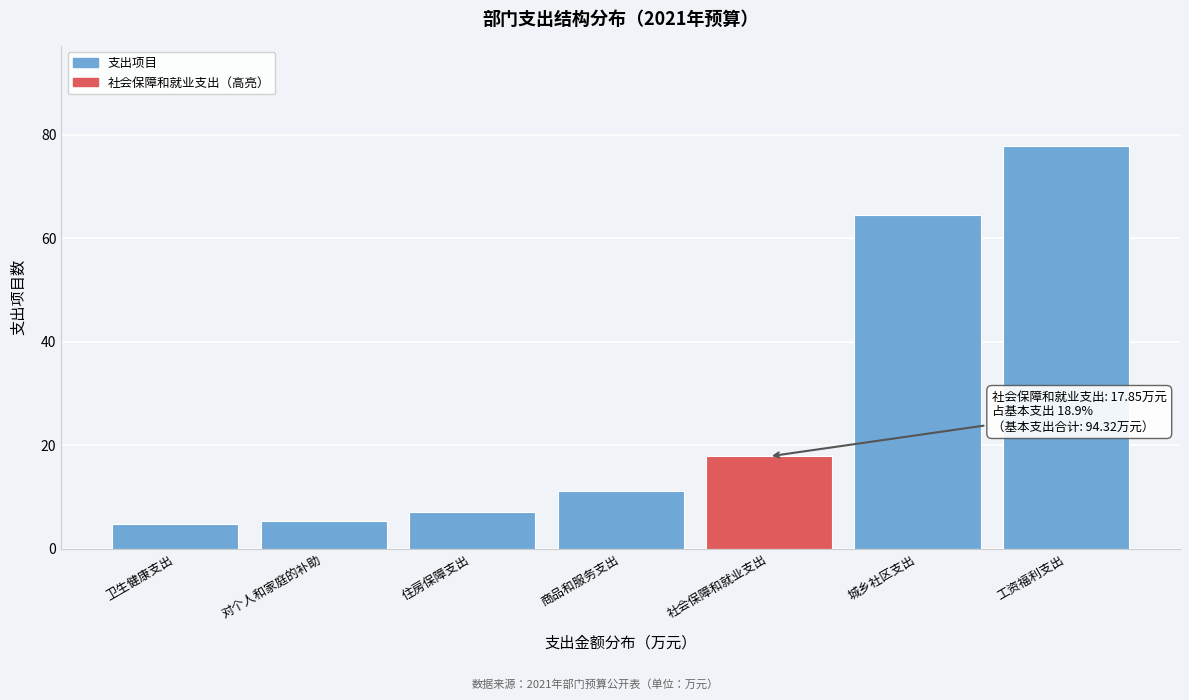

Reading left to right, extract all data points from this chart.

卫生健康支出=4.7	对个人和家庭的补助=5.4	住房保障支出=7.2	商品和服务支出=11.2	社会保障和就业支出=17.9	城乡社区支出=64.6	工资福利支出=77.8